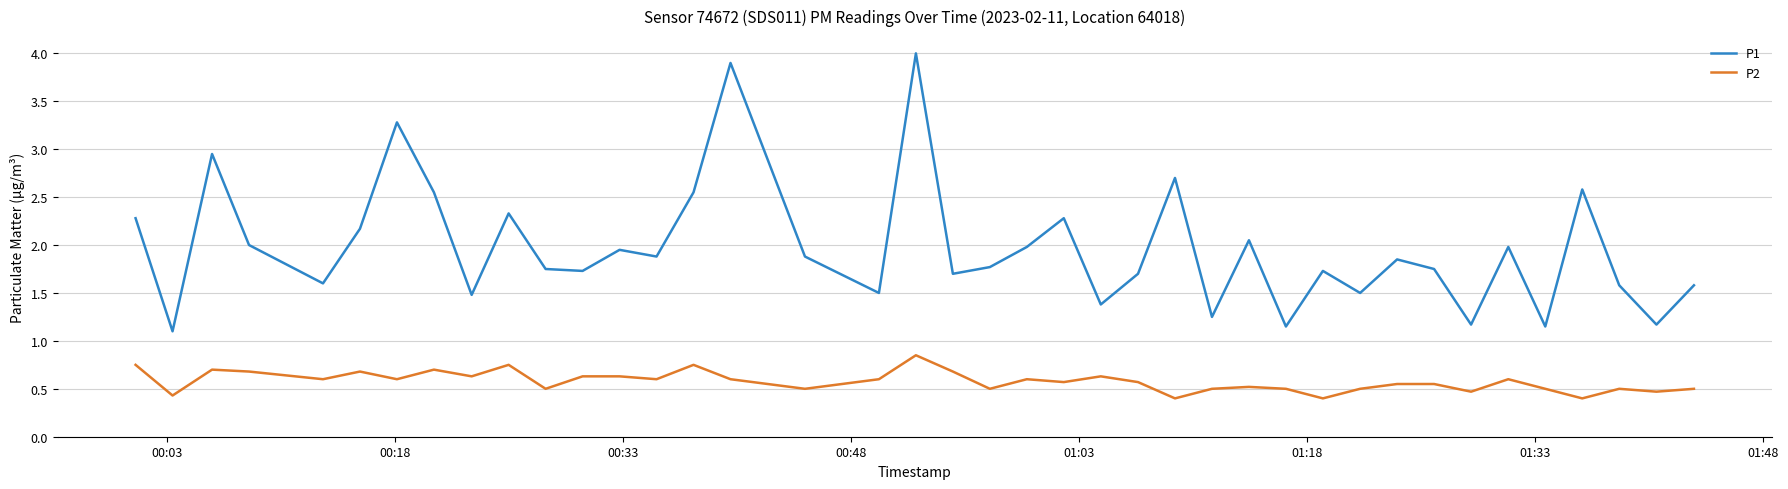

True or false: P1 has more than 0 interior local peaks.

True